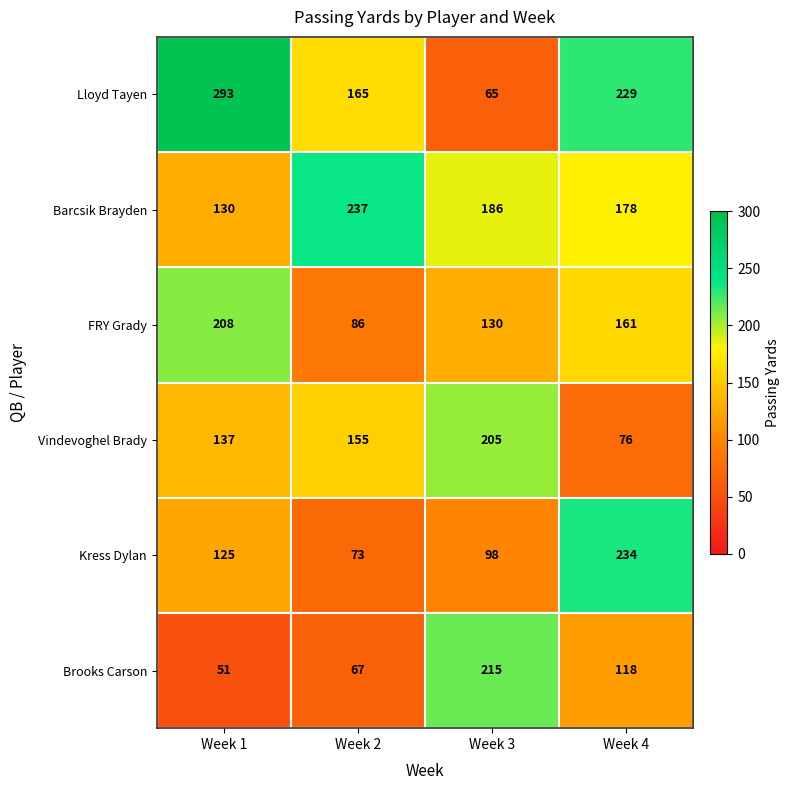

What is the difference between the highest and lowest values at Week 1?

242